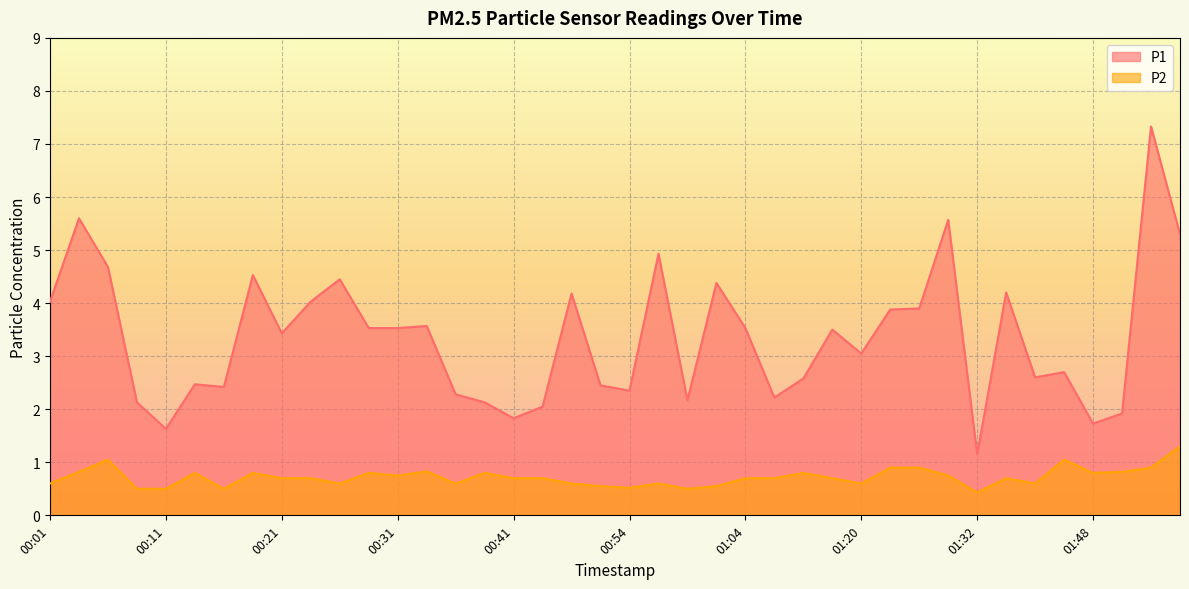

What is the sum of all P2 values?

28.7